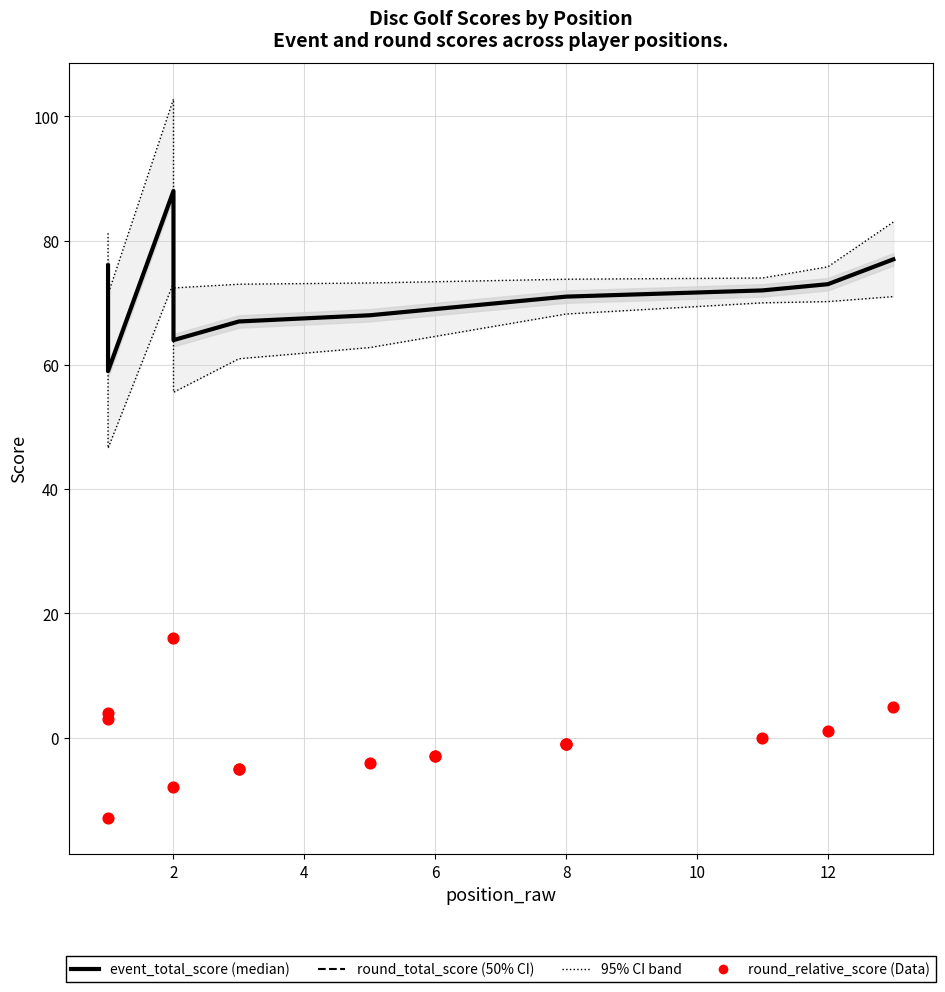

Which series has the largest Y range (max minus min)?

event_total_score